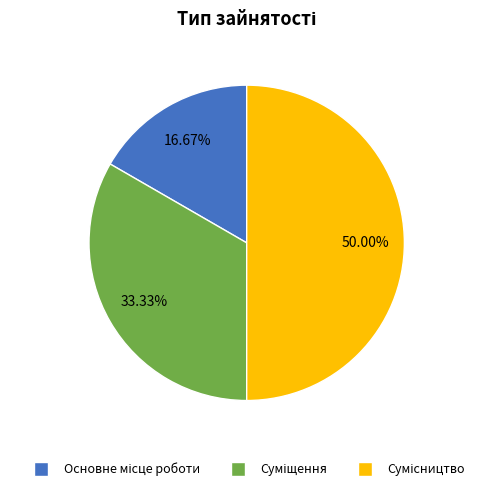

How many segments does this pie chart have?

3